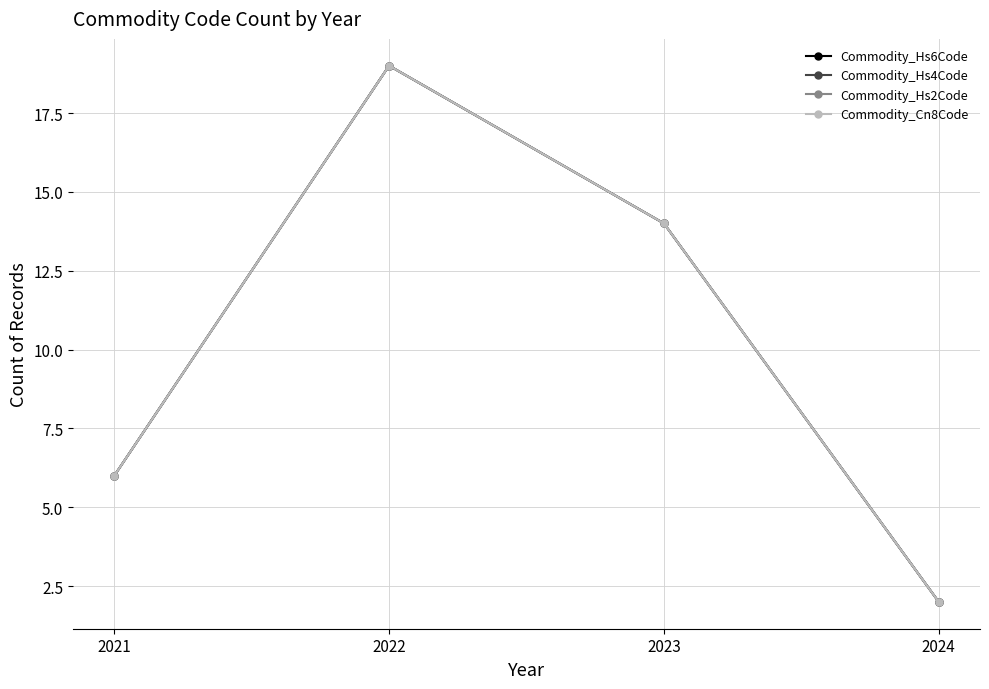

At which category is the sum across all series the highest?

2022